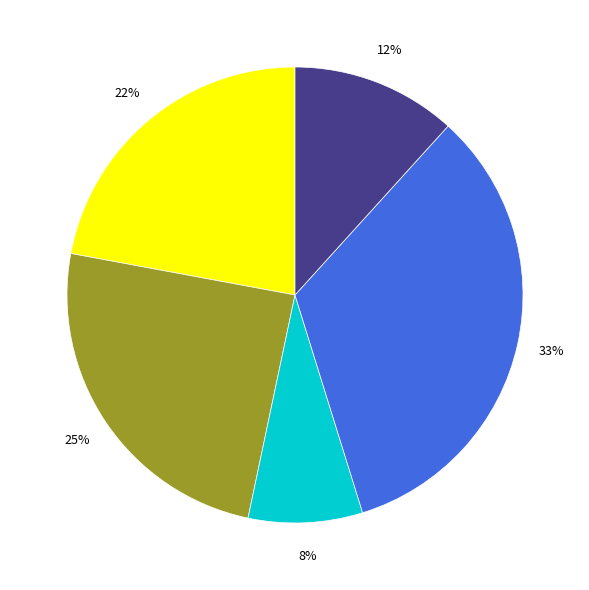

To the nearest percent, what is the average slice percentage?

20%